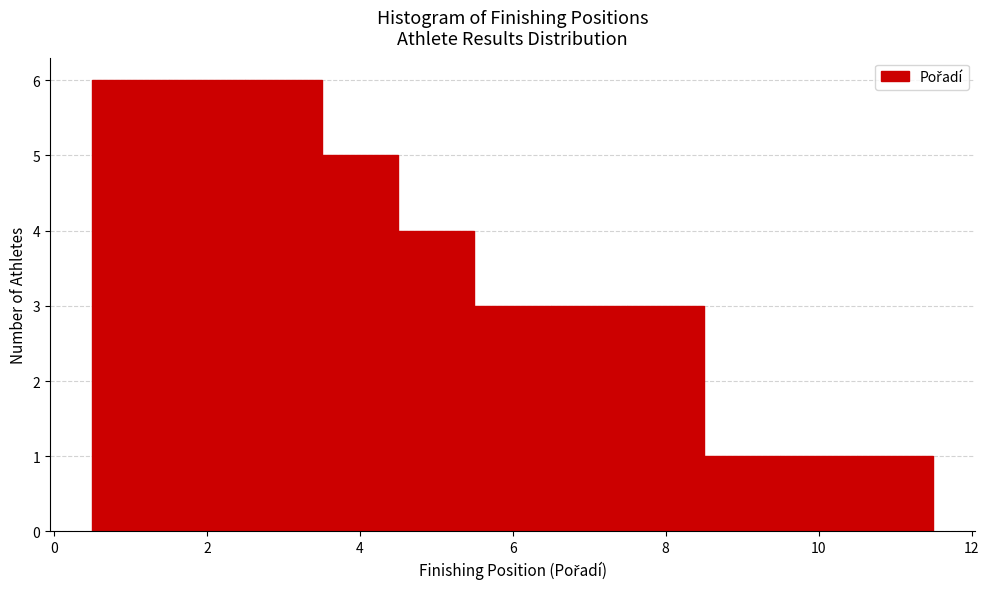

Reading left to right, list every bar in this chart as the range it spans on the x-axis followed by its height. Neither the bar edges nor the heights are printed on the chart, so give them approximately, as read against the axes.

0.5 to 1.5: 6
1.5 to 2.5: 6
2.5 to 3.5: 6
3.5 to 4.5: 5
4.5 to 5.5: 4
5.5 to 6.5: 3
6.5 to 7.5: 3
7.5 to 8.5: 3
8.5 to 9.5: 1
9.5 to 10.5: 1
10.5 to 11.5: 1